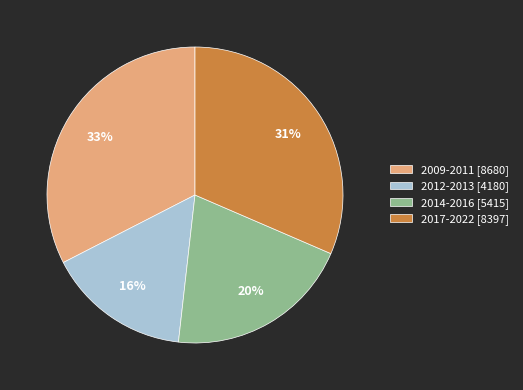

What is the largest slice in the pie chart?

2009-2011 [8680]